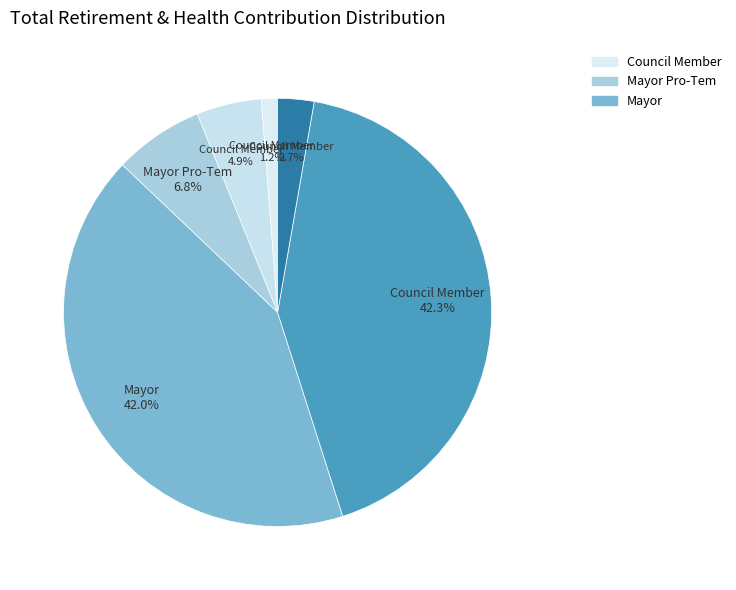

Rank the categories by value from lowest to highest.

Council Member (519), Council Member (1162), Council Member (2079), Mayor Pro-Tem, Mayor, Council Member (17955)